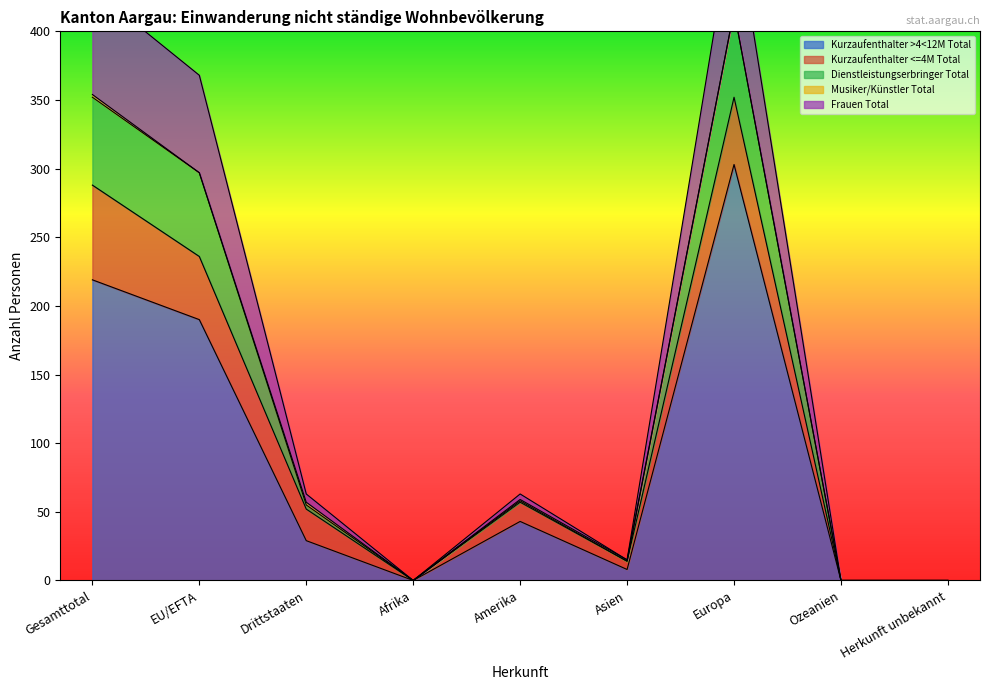

Where is Kurzaufenthalter >4<12M Total nearest to the value 151?

EU/EFTA